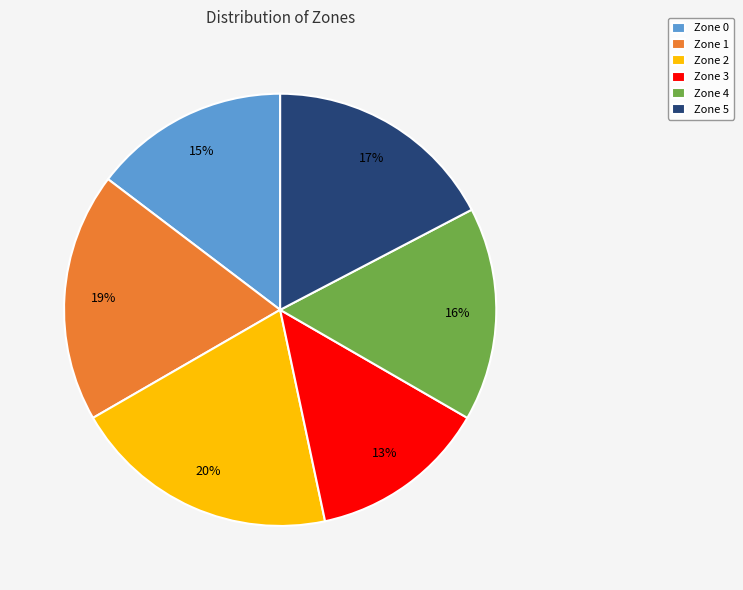

Does any single category account for the majority?

No